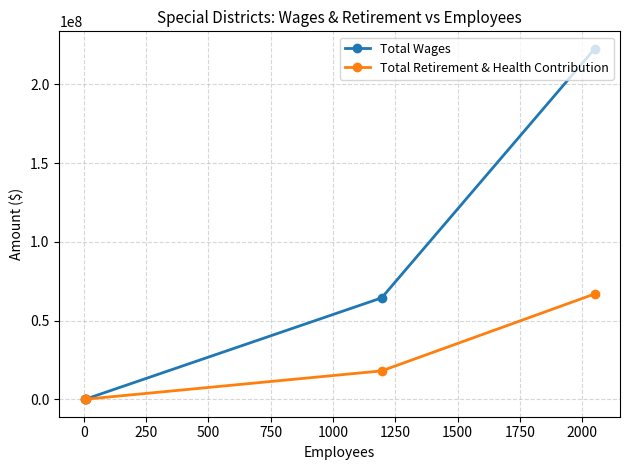

What is the difference between the second highest and second lowest values in the Total Retirement & Health Contribution series?

17996641